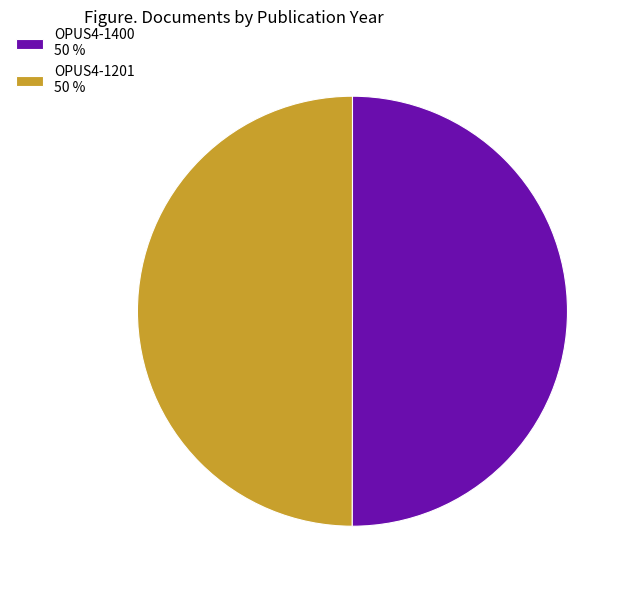

Is the sum of OPUS4-1201 50 % and OPUS4-1400 50 % greater than half?

Yes